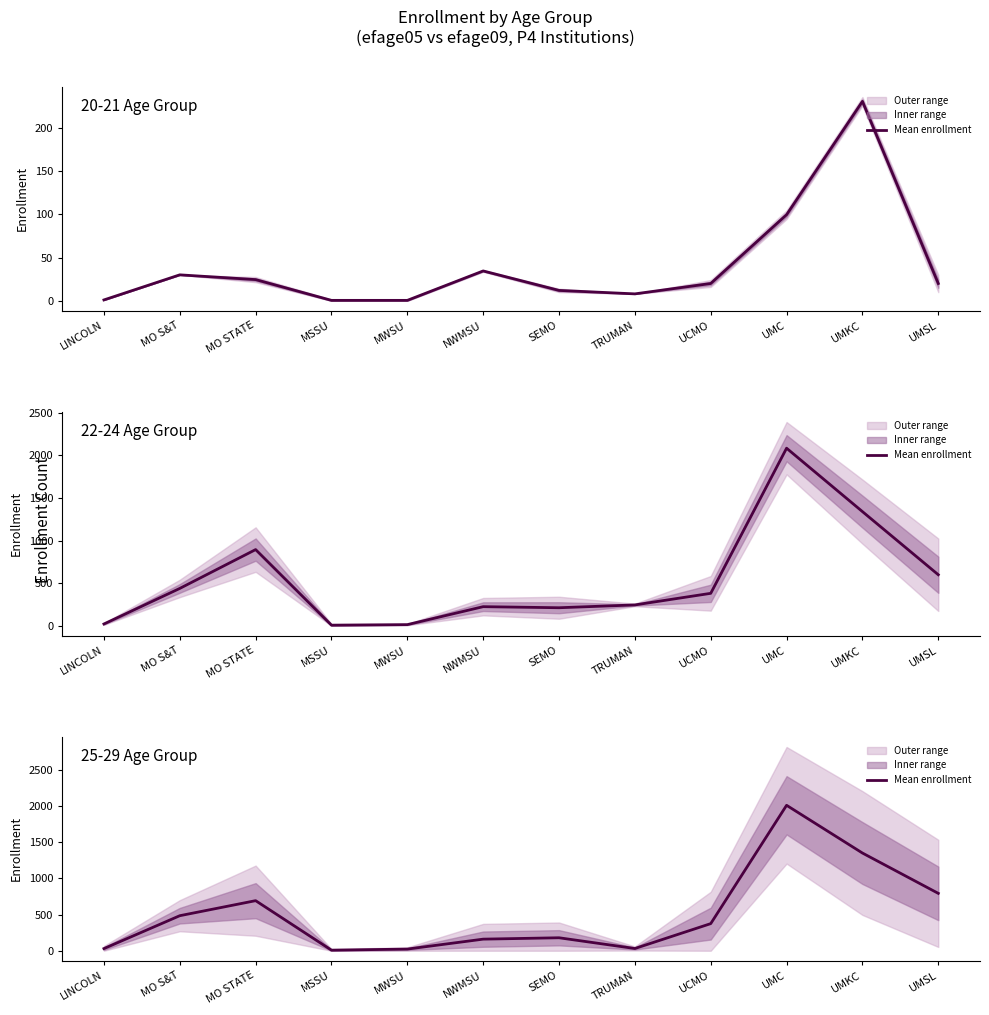

Reading left to right, extract all data points from this chart.

LINCOLN=30.0	MO S&T=484.5	MO STATE=692.5	MSSU=8.0	MWSU=23.0	NWMSU=160.5	SEMO=179.5	TRUMAN=31.0	UCMO=375.0	UMC=2011.0	UMKC=1351.0	UMSL=793.5